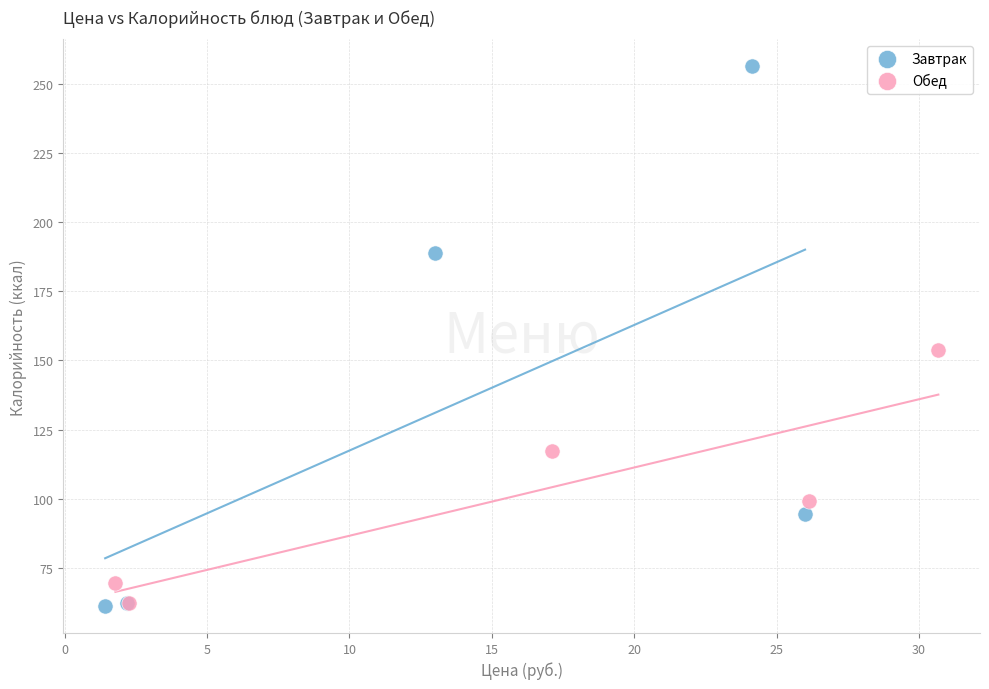

Which series contains the highest Y value?

Завтрак